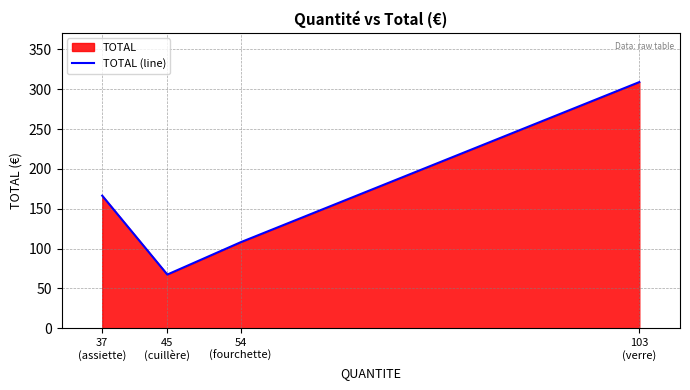

How many interior local valleys (lower than both neighbors) does the data have?

1